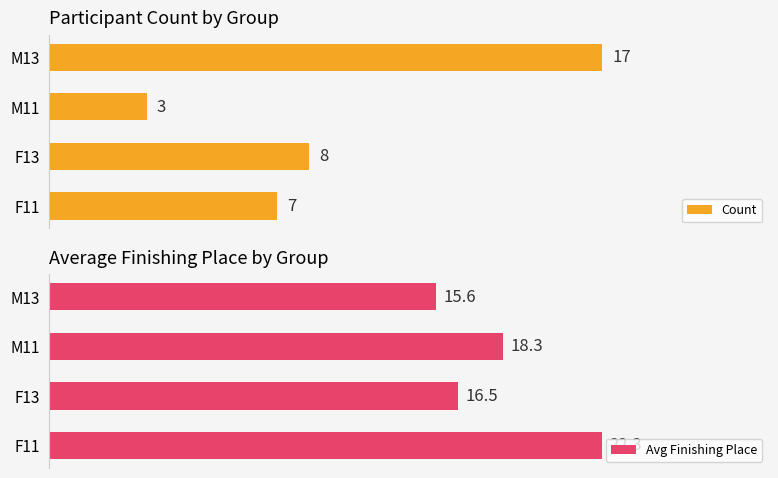

List the labels in order of Count value, smallest first.

M11, F11, F13, M13